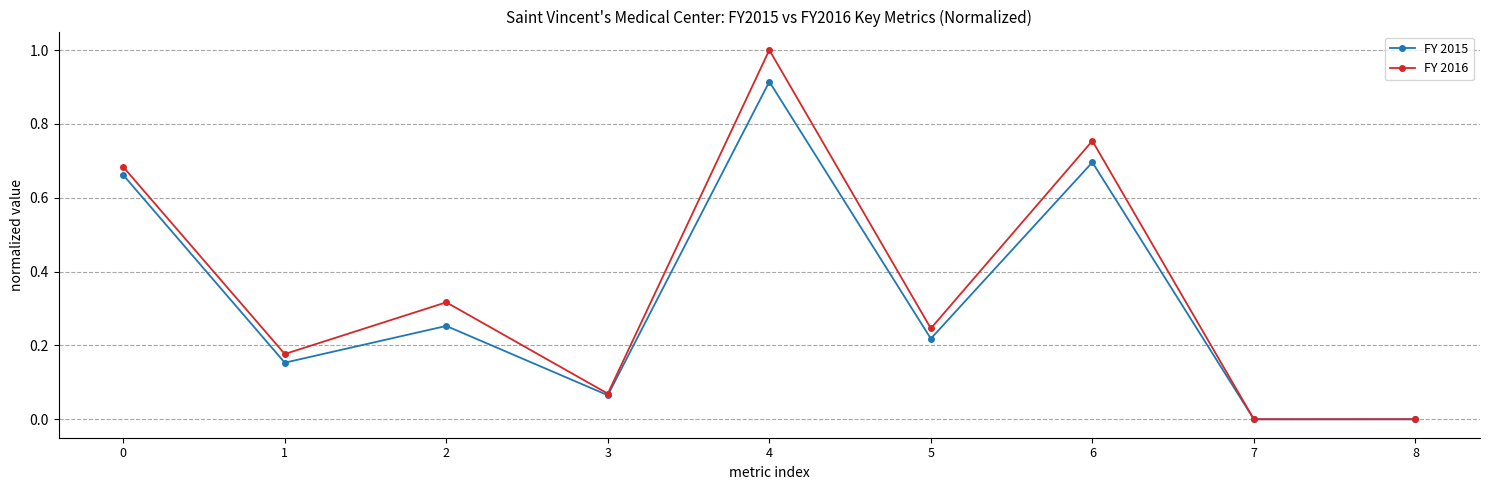

Which series has the largest total across all categories?

FY 2016